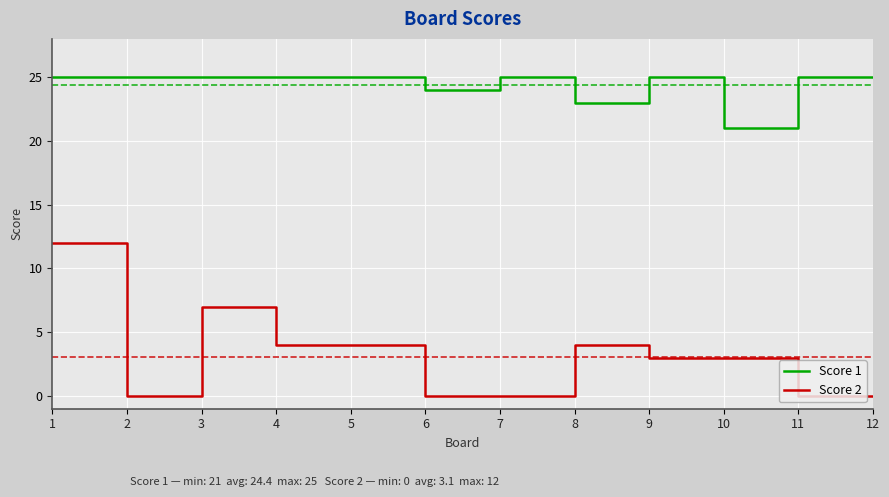

At which label does Score 2 first exceed 3?

1